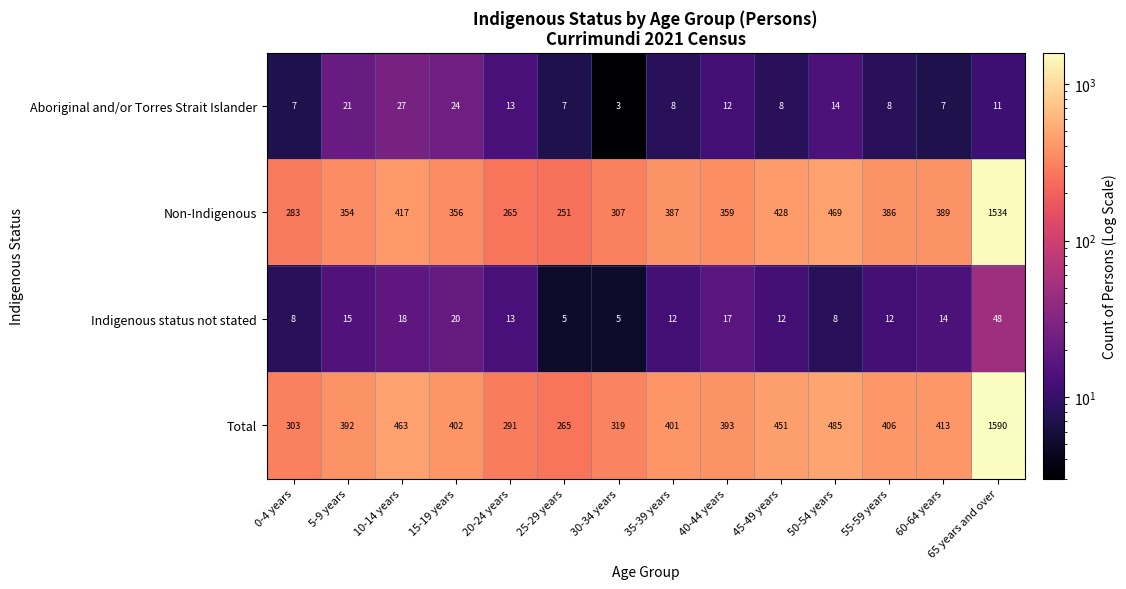

At 10-14 years, list the series in order from smallest to largest.

Indigenous status not stated, Aboriginal and/or Torres Strait Islander, Non-Indigenous, Total